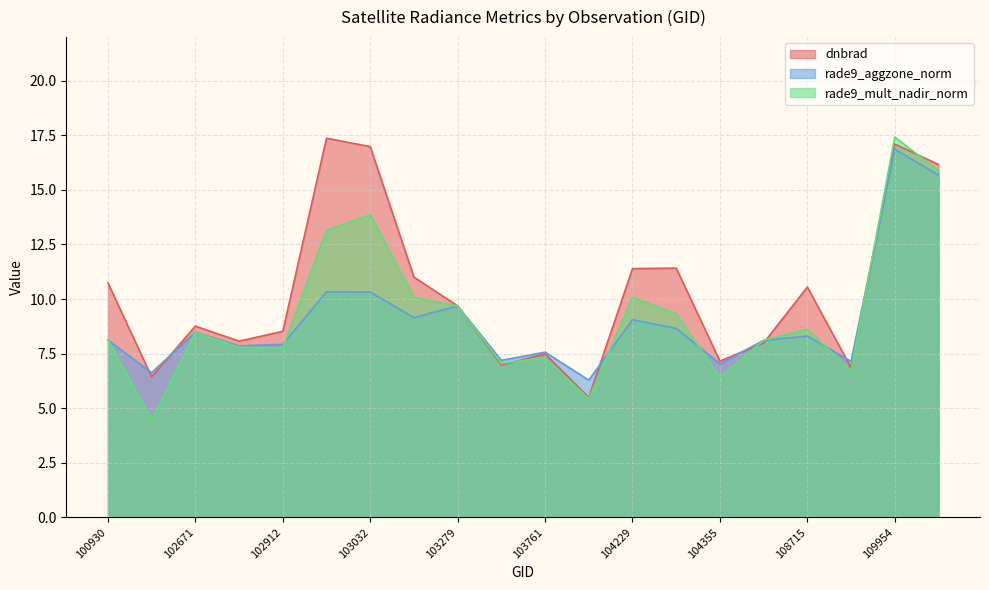

What is the total value across all series at 103279?

29.1